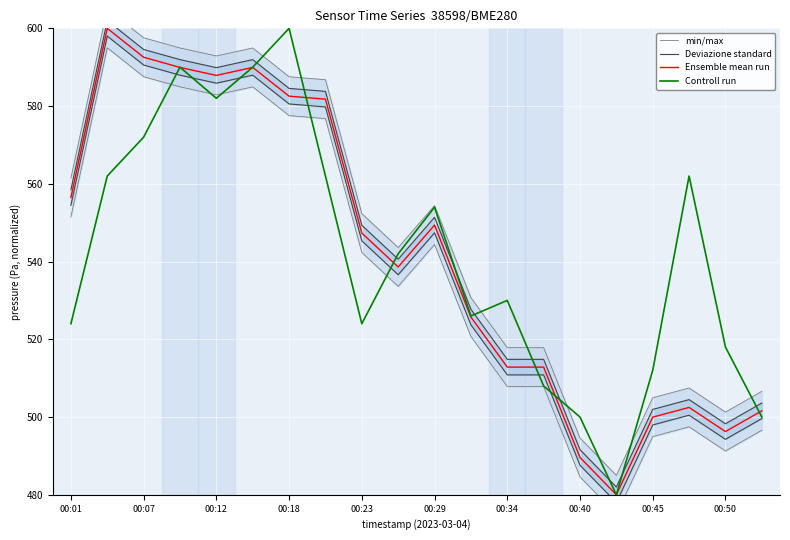

True or false: Controll run has a value of 872.1 at 00:45.

False